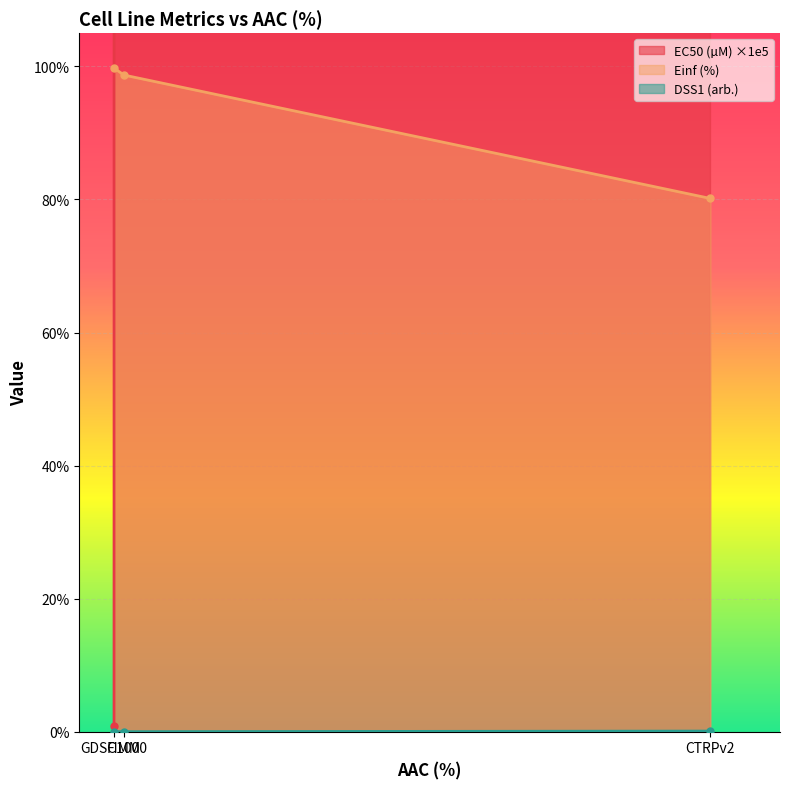

What is the total value across all series at GDSC1000?

100.5